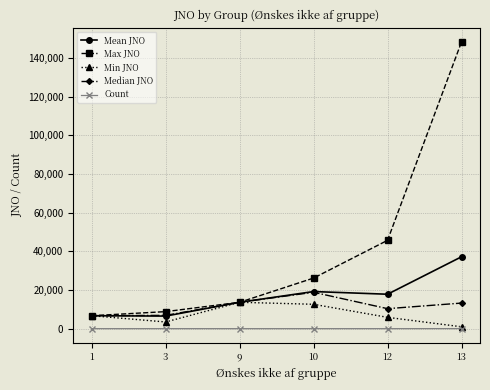

What is the greatest value displayed?

148363